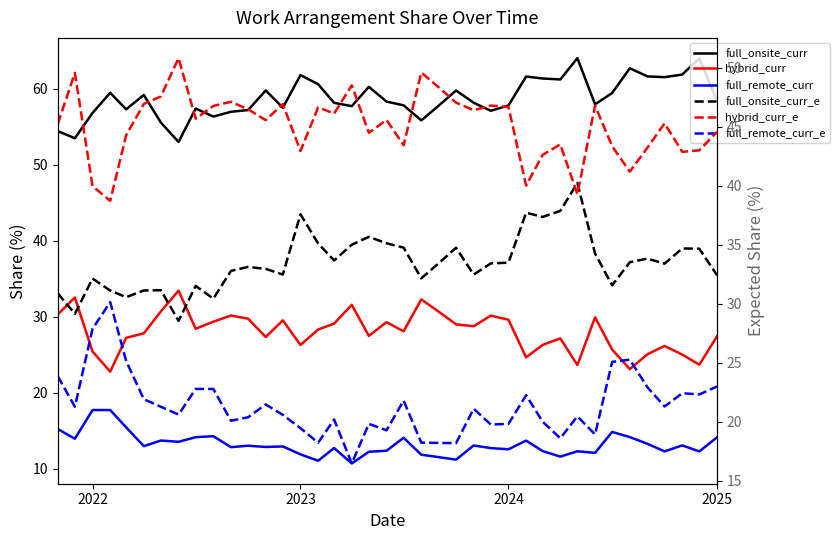

At how many categories does at least one series exceed 13?

39